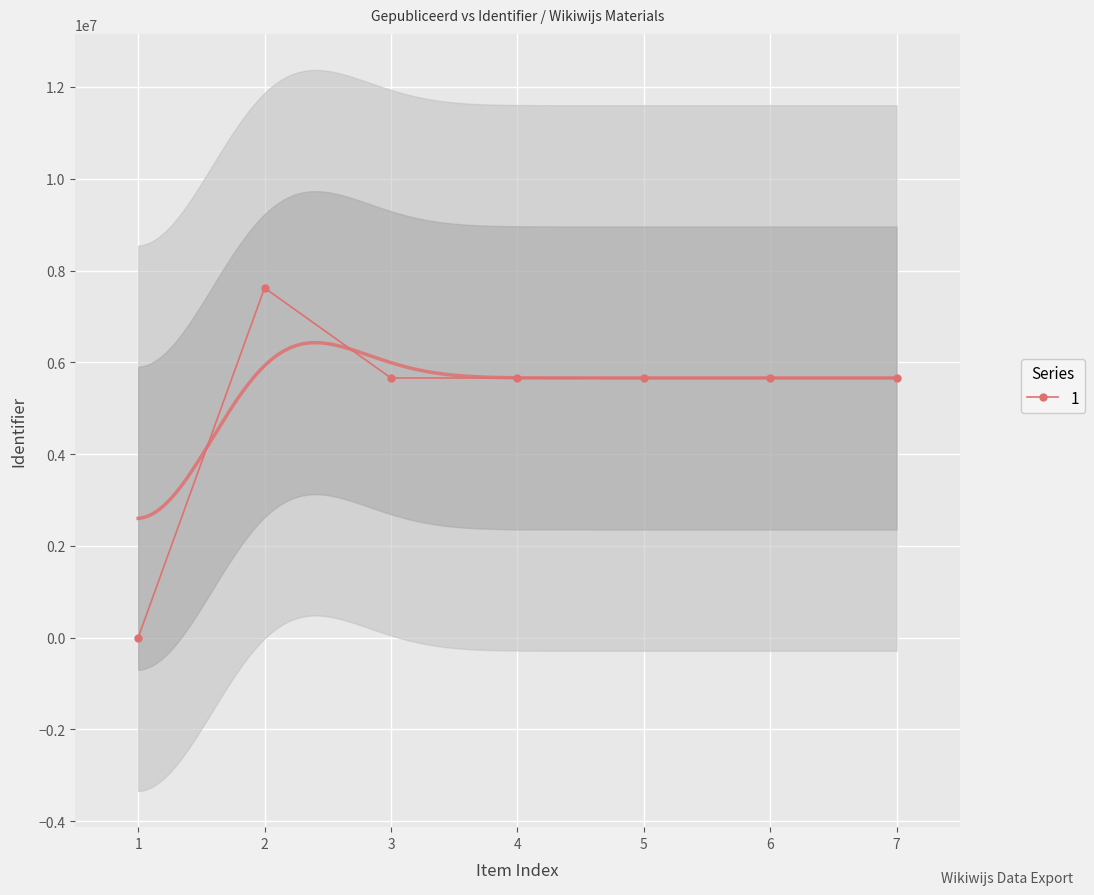

How many data points in 1 are less than 5658541?

3